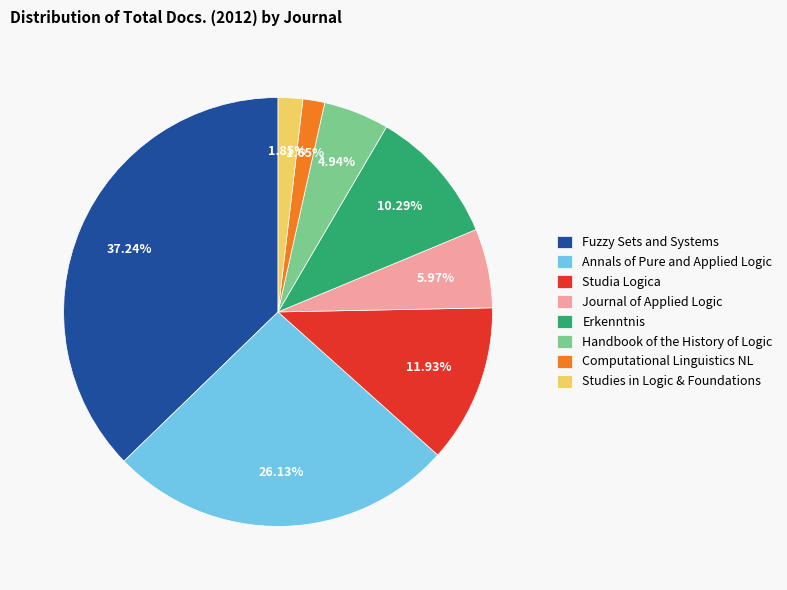

Does Fuzzy Sets and Systems account for over 50% of the chart?

No